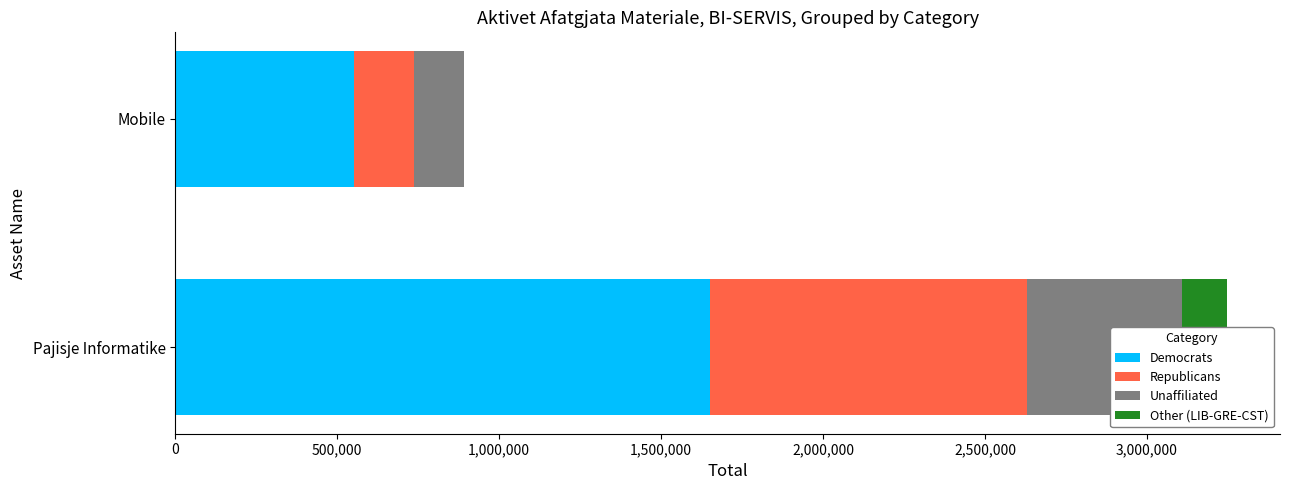

Read the Democrats value at Mobile, to the nearest 50.

553300